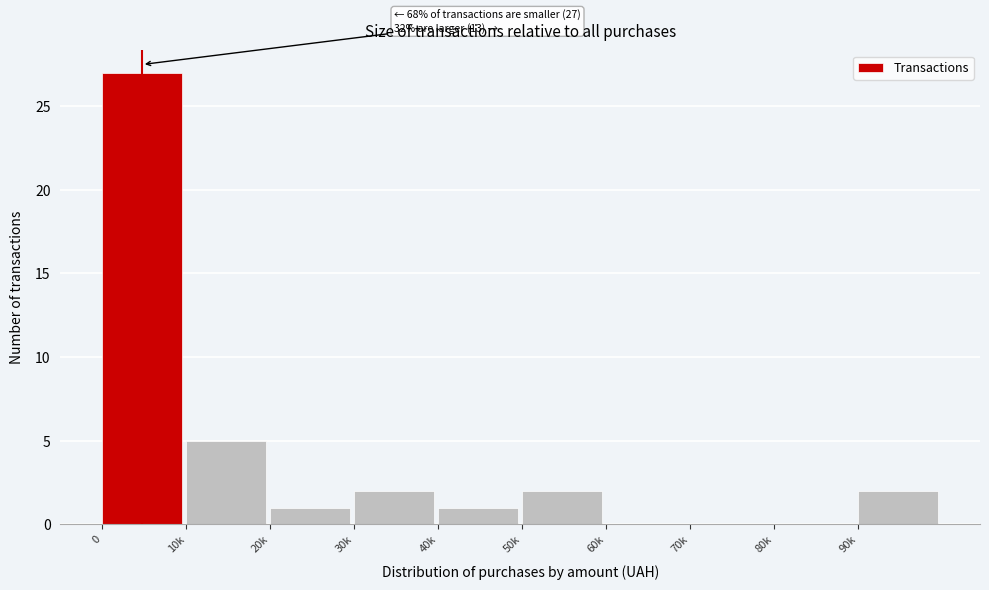

Reading left to right, list all the values displayed in this chart.

0=27	10k=5	20k=1	30k=2	40k=1	50k=2	60k=0	70k=0	80k=0	90k=2